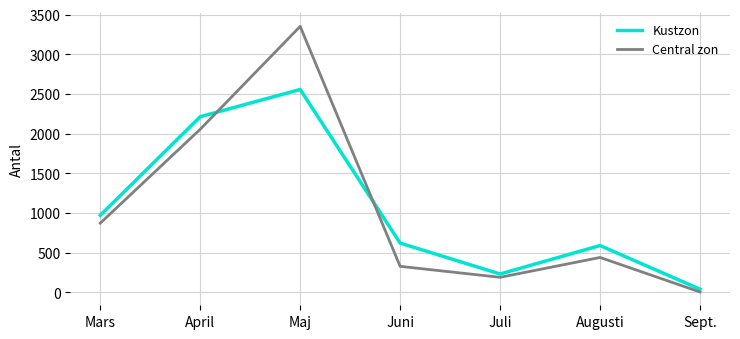

Does the chart display data point markers on the line(s)?

No